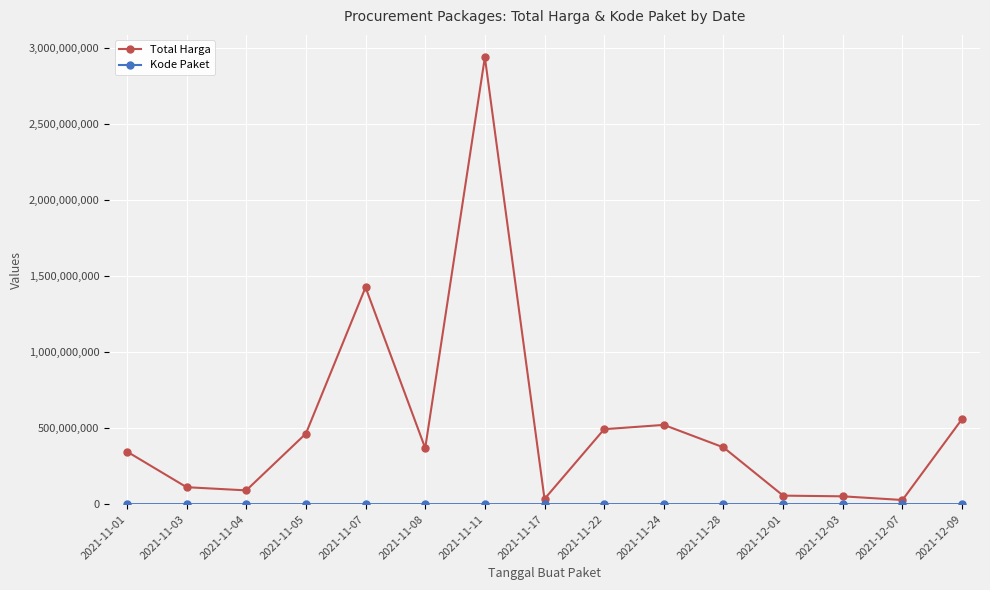

At which label is Total Harga closest to 1483207620?

2021-11-07